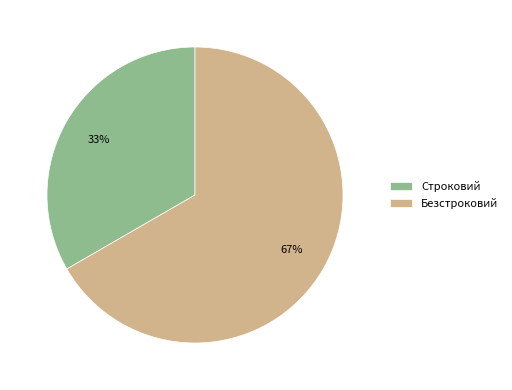

Is there any slice that represents more than half of the pie?

Yes